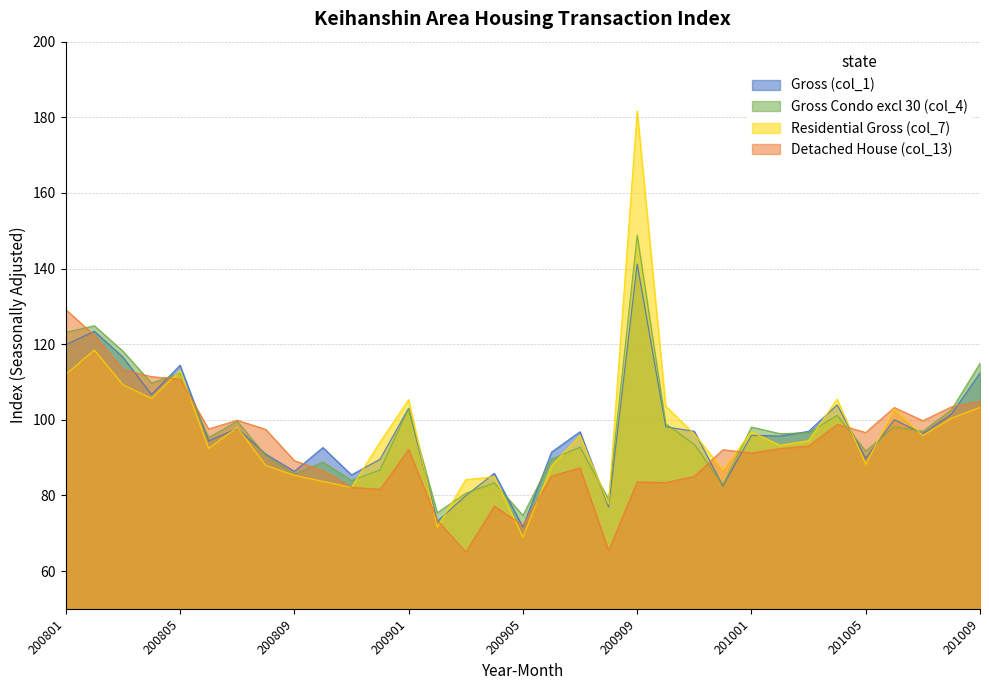

Which series has the widest spread of values?

Residential Gross (col_7)